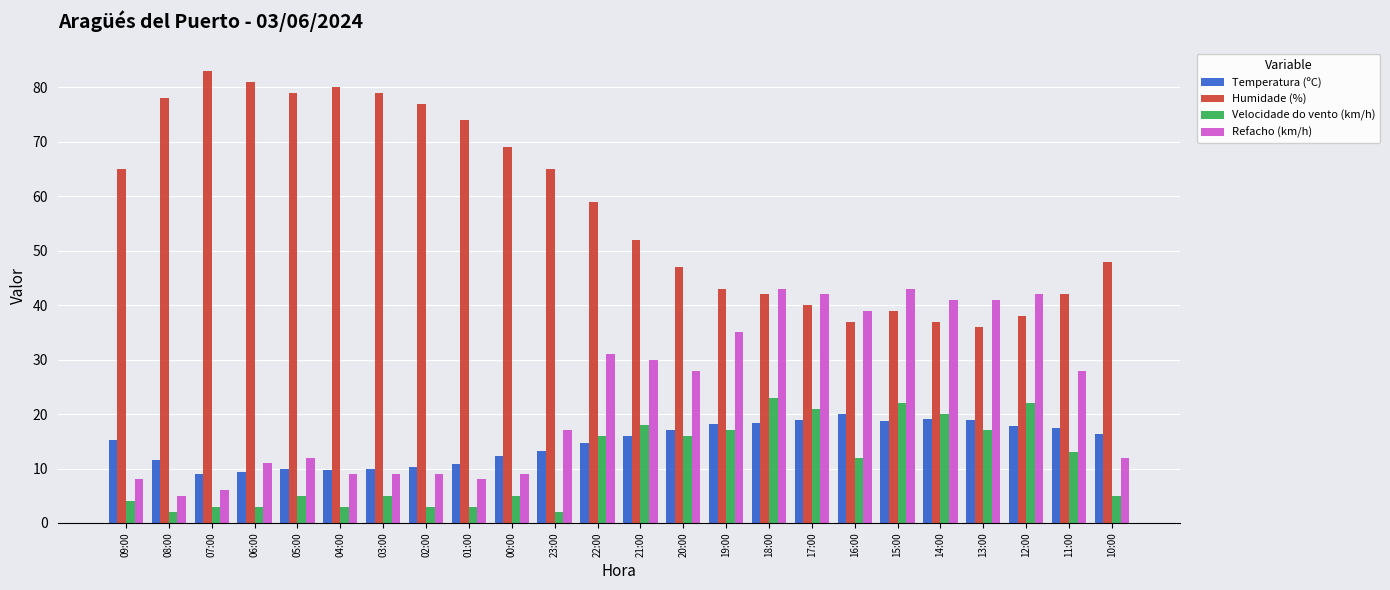

What is the maximum value shown in the chart?

83.0